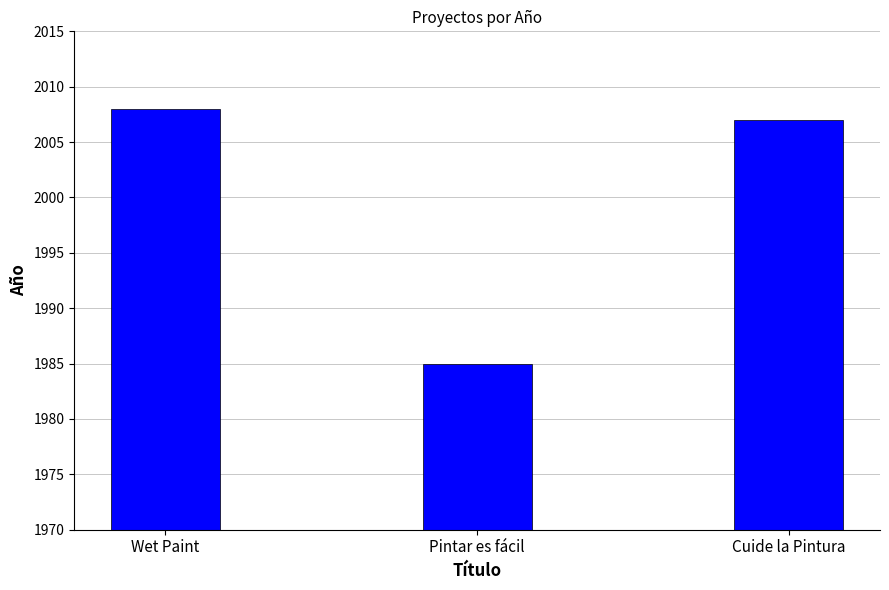

Reading left to right, transcribe all the data shown in this chart.

Wet Paint=2008	Pintar es fácil=1985	Cuide la Pintura=2007